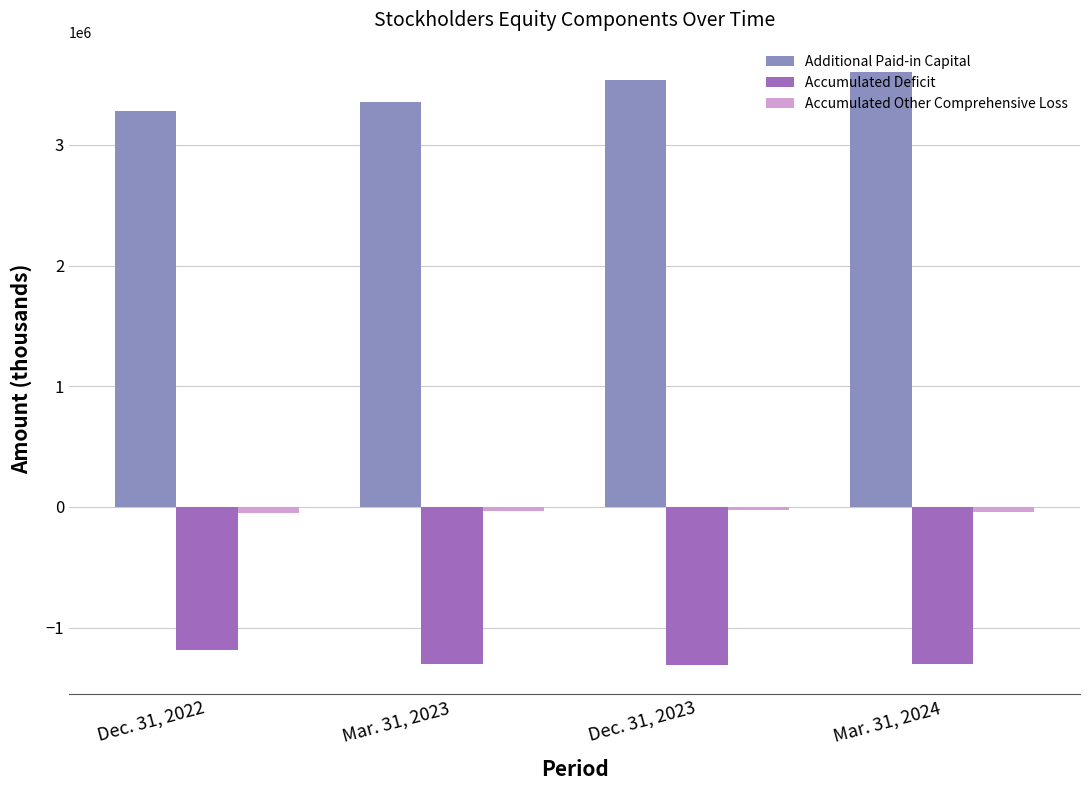

What is the average value of the Additional Paid-in Capital series?

3444142